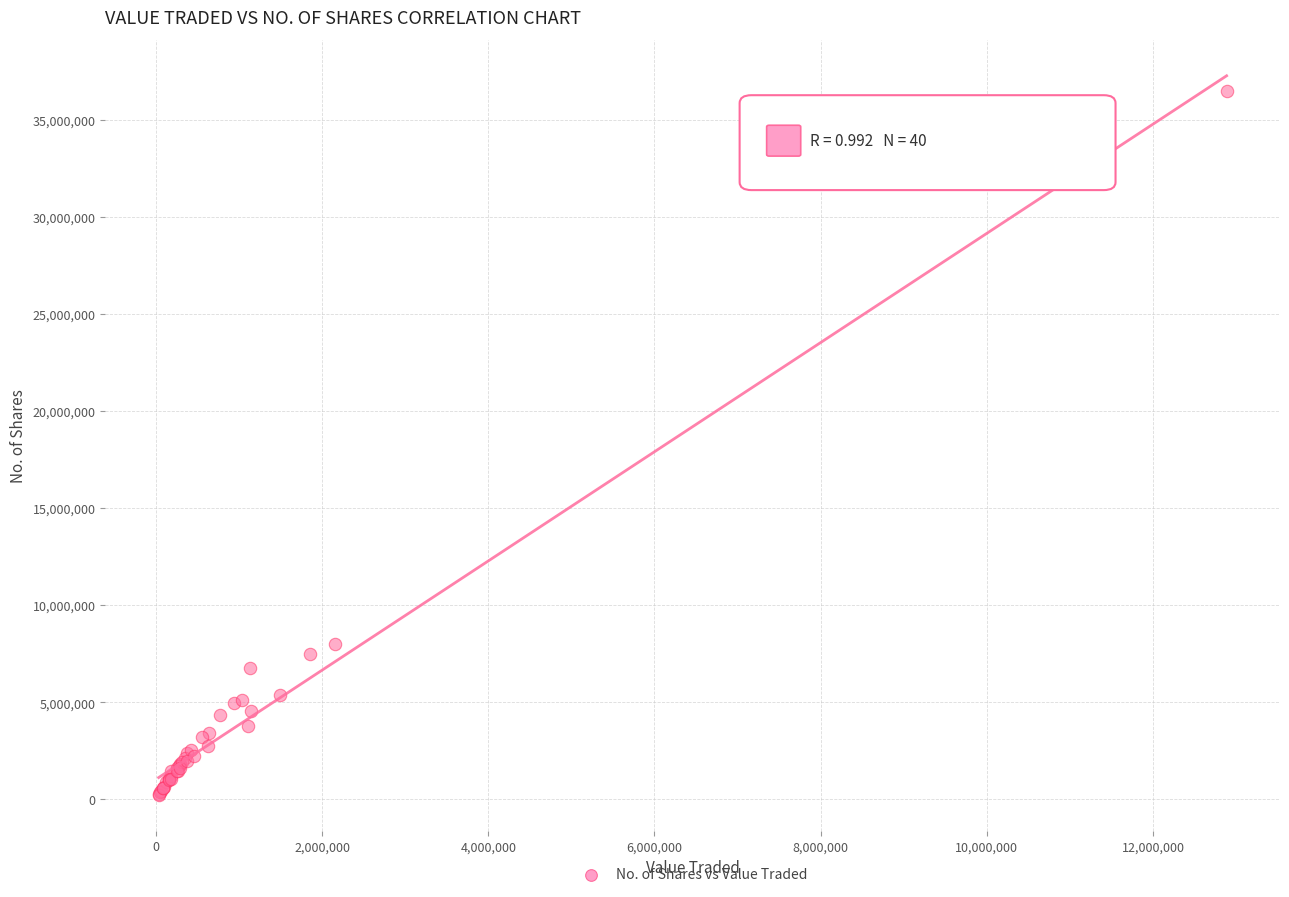

What Y value in the scatter plot is closest to 18353020?

7981278